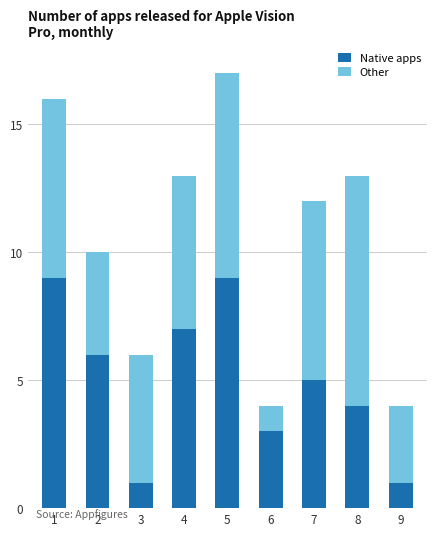

What are all the series names shown in the legend?

Native apps, Other